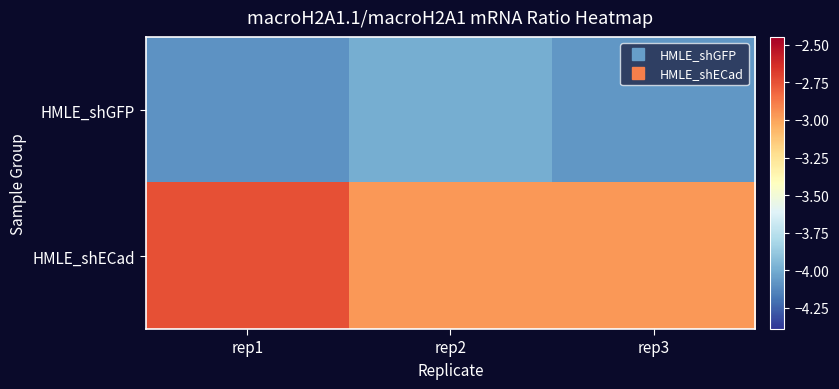

At how many categories does at least one series exceed -3?

3